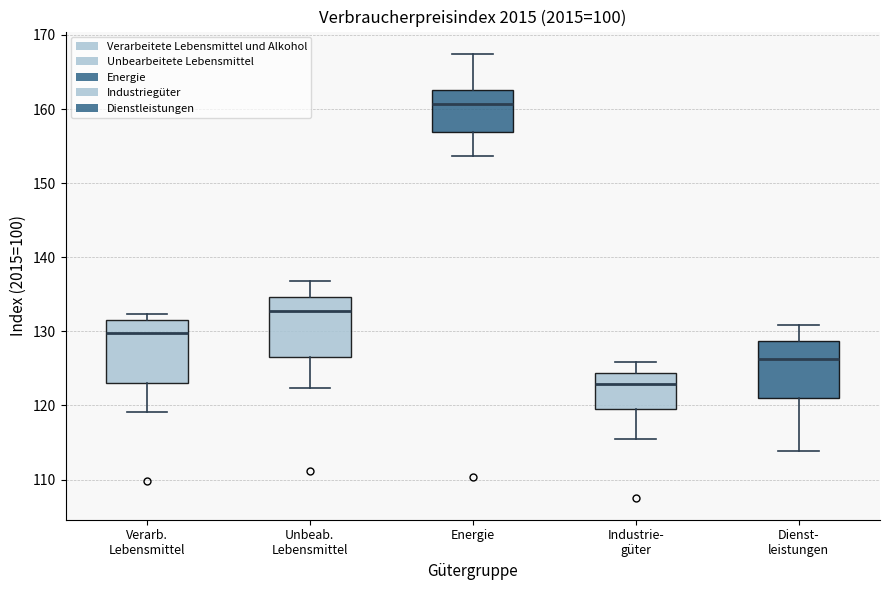

Reading left to right, transcribe this box plot: for each box, give where its median line is, the range the box spans, and where its two whiskers end, as read against the y-axis. The values are not printed on the chart, so give them approximately, as read against the axis.

Verarb. Lebensmittel: median 130, box 123 to 132, whiskers 119 to 132 (just above the box's upper edge)
Unbeab. Lebensmittel: median 133, box 127 to 135, whiskers 122 to 137
Energie: median 161, box 157 to 163, whiskers 154 to 167
Industrie- güter: median 123, box 120 to 124, whiskers 115 to 126
Dienst- leistungen: median 126, box 121 to 129, whiskers 114 to 131